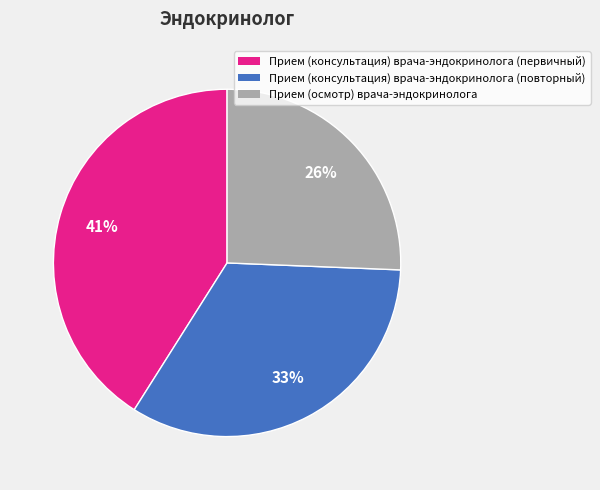

What percentage is the Прием (консультация) врача-эндокринолога (первичный) slice, to the nearest percent?

41%